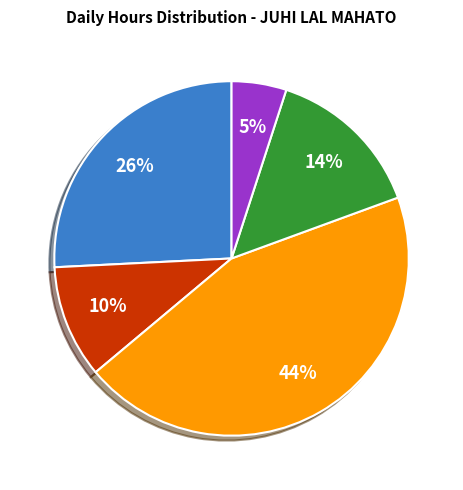

How many segments does this pie chart have?

5